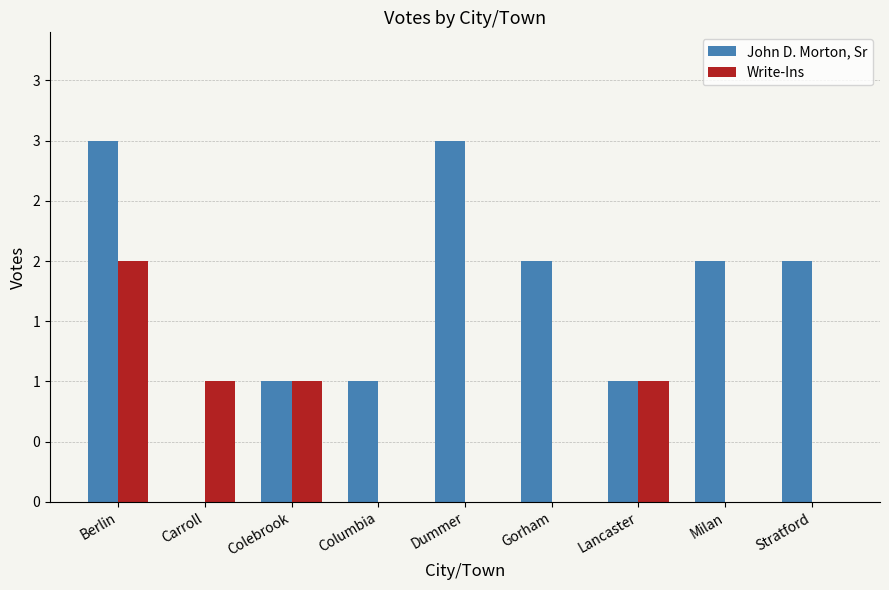

Reading left to right, transcribe all the data shown in this chart.

John D. Morton, Sr: 3	0	1	1	3	2	1	2	2
Write-Ins: 2	1	1	0	0	0	1	0	0